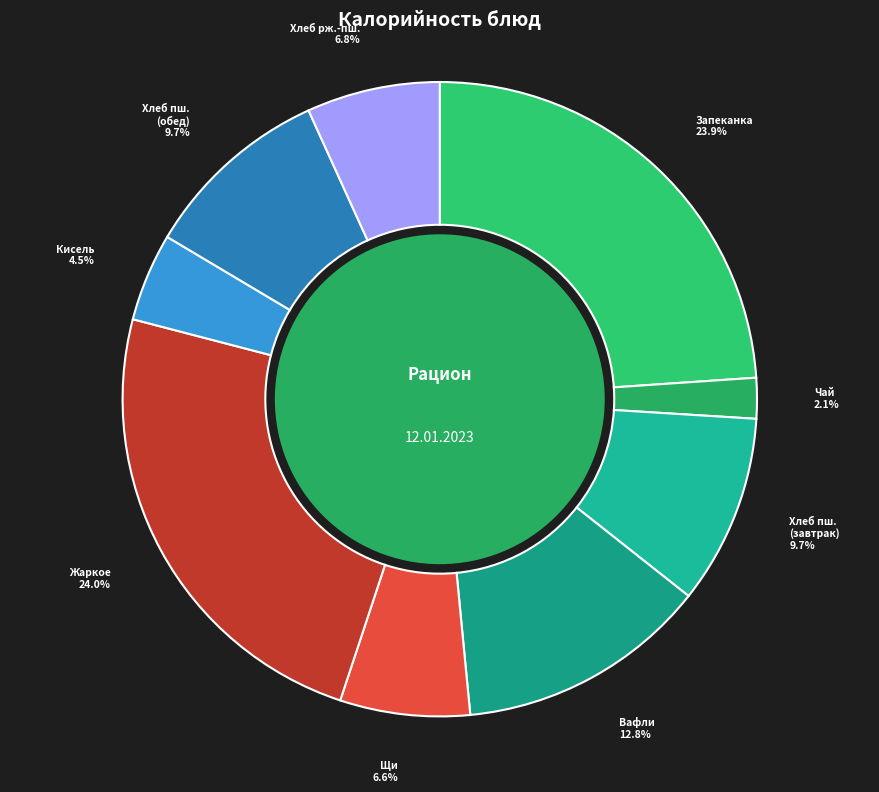

How many segments does this pie chart have?

9